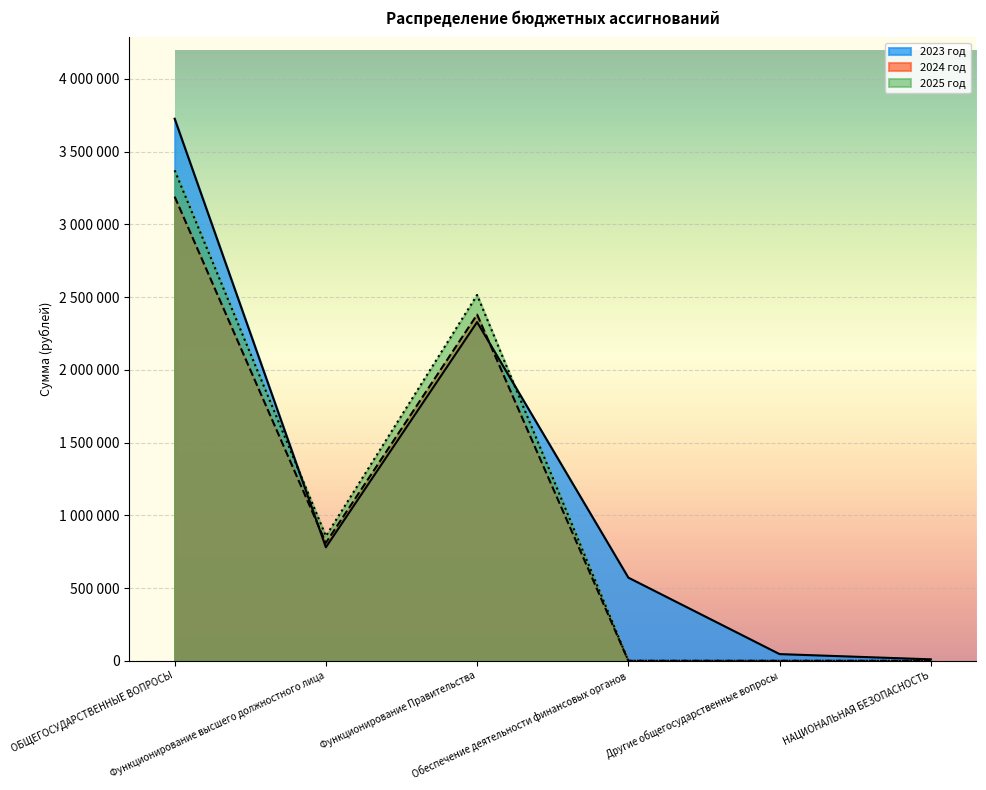

True or false: 2023 год and 2025 год intersect in this chart.

True